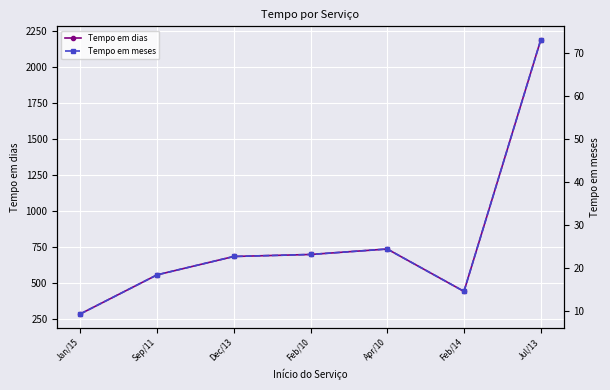

Which category has the highest value across all series?

Jul/13